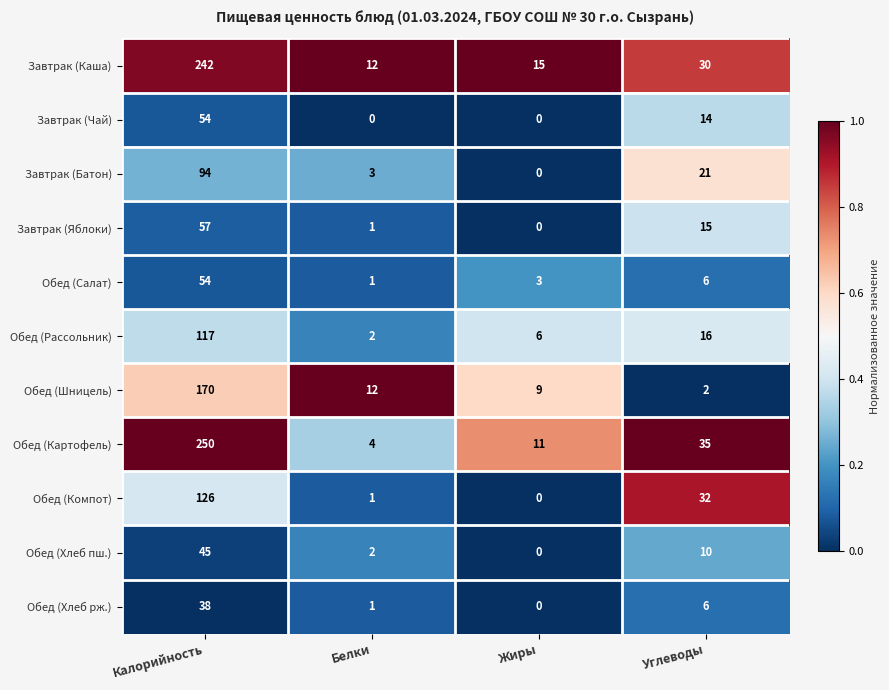

How many positive values does the Завтрак (Чай) series have?

2